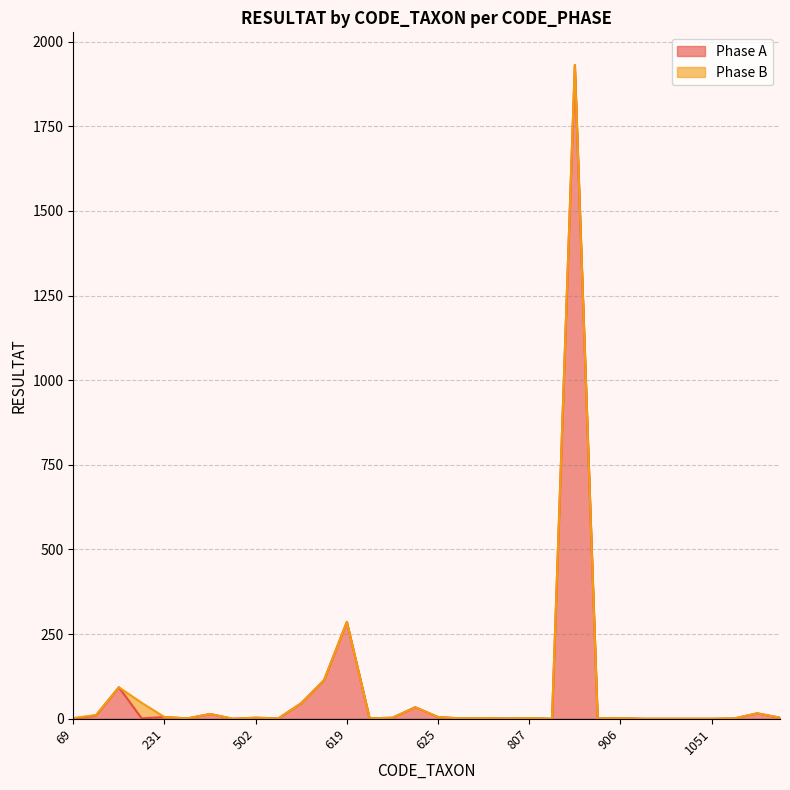

Between 807 and 292, which is larger?

807